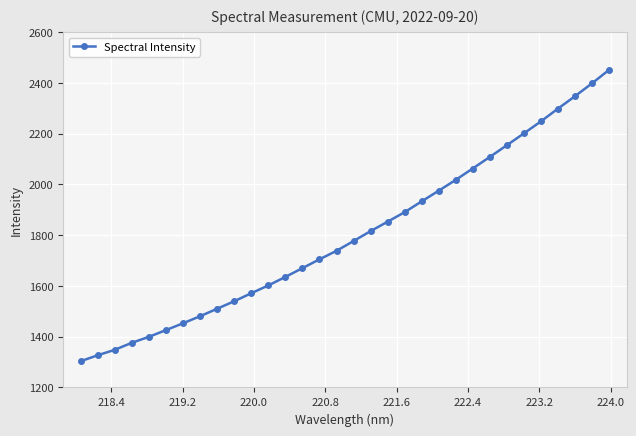

What is the average value?

1800.6